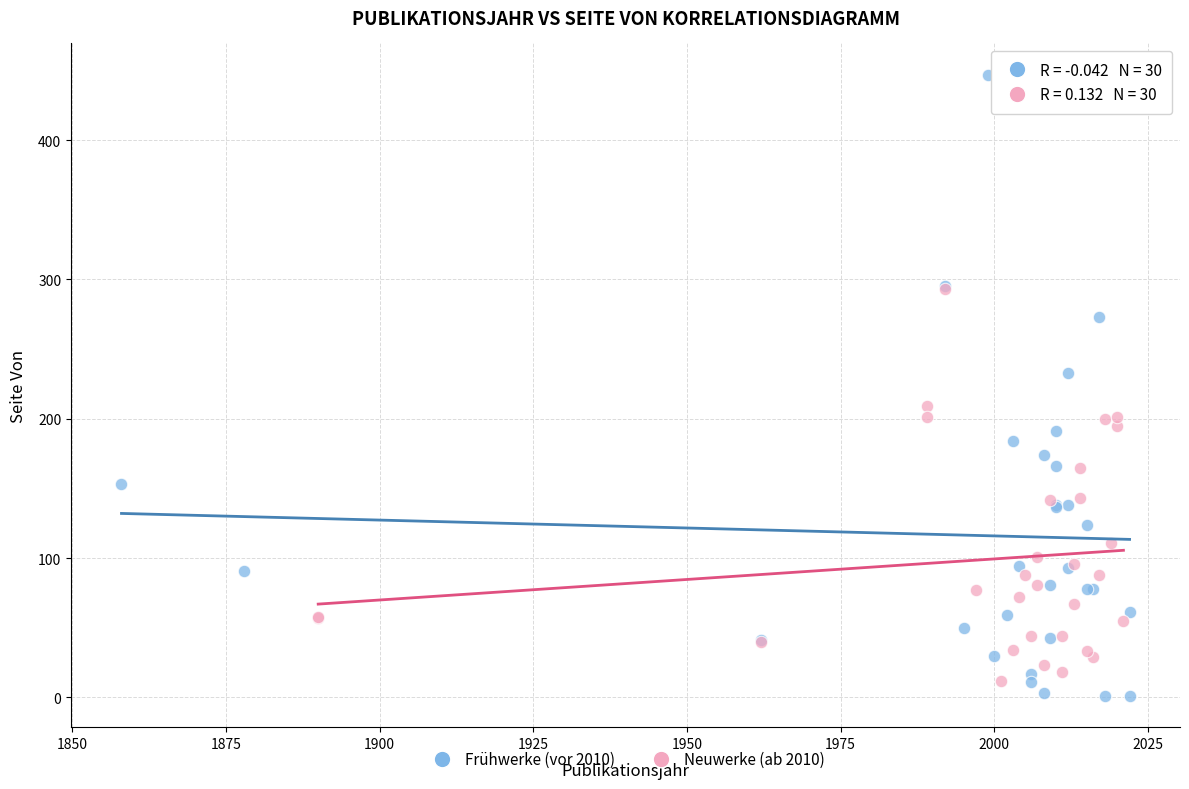

Which series contains the highest Y value?

Frühwerke (vor 2010)